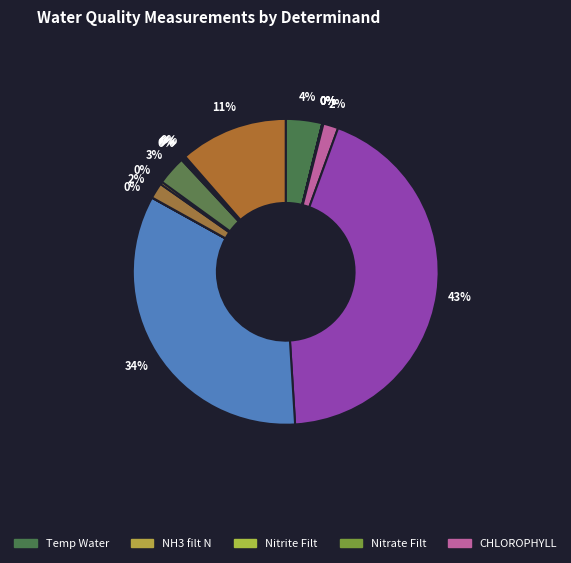

How many segments does this pie chart have?

16